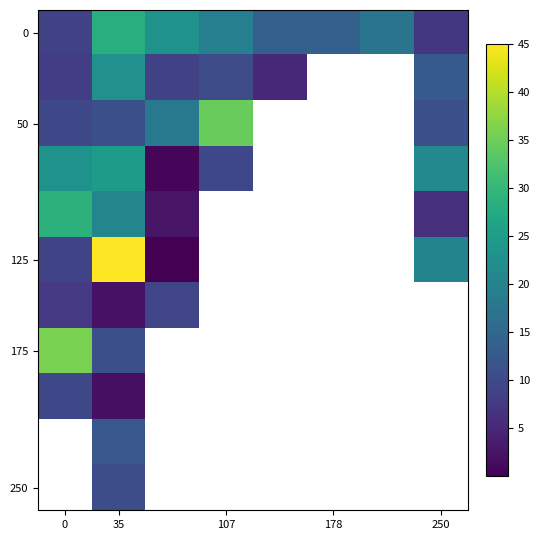

At which category is the sum across all series the highest?

35